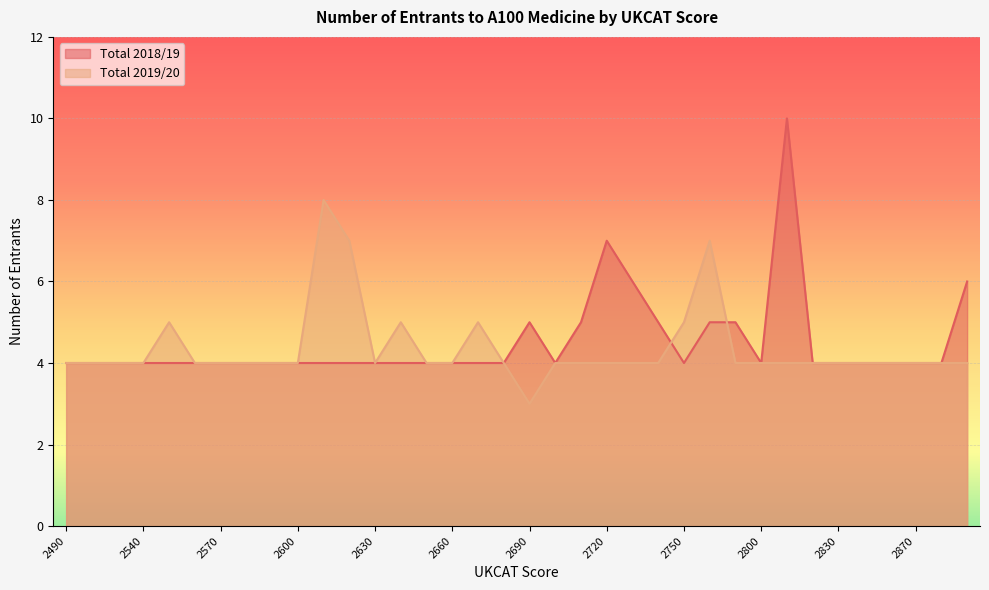

The value of Total 2019/20 at 2750 is 1. True or false?

False